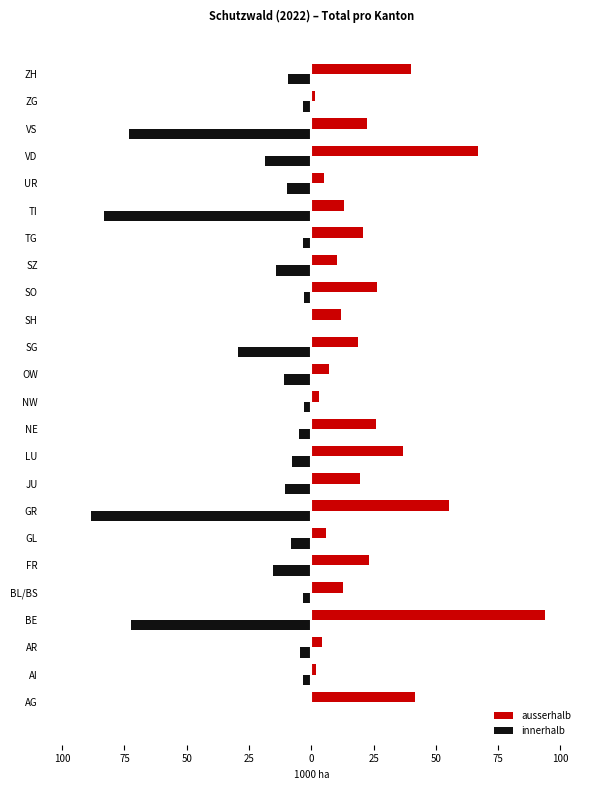

What are all the series names shown in the legend?

ausserhalb, innerhalb